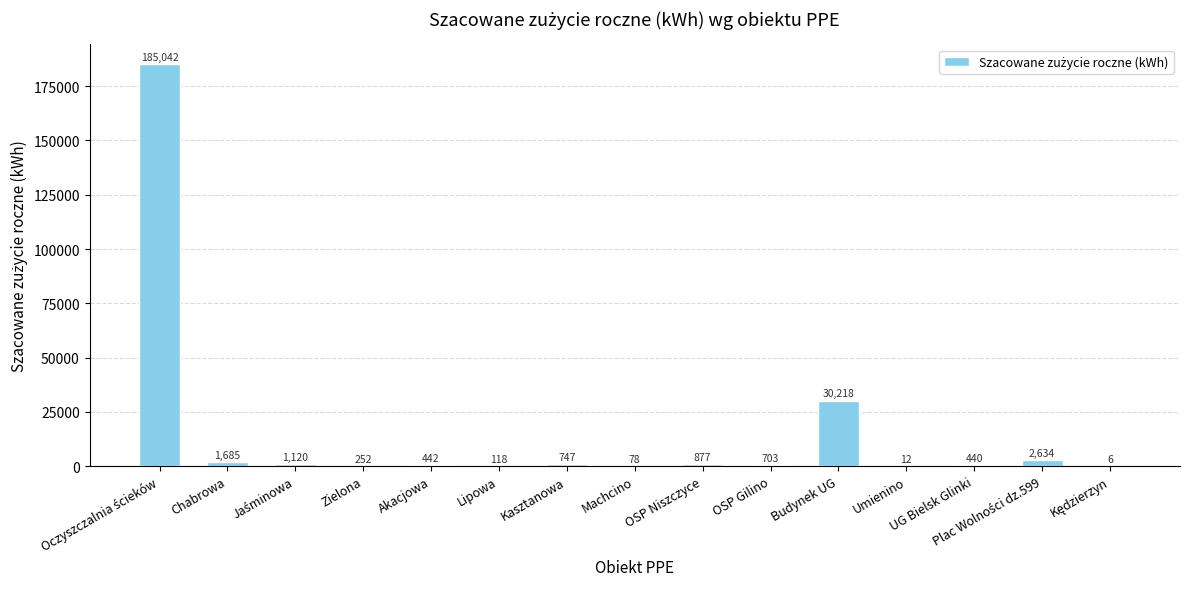

Which has a higher value, Akacjowa or Machcino?

Akacjowa